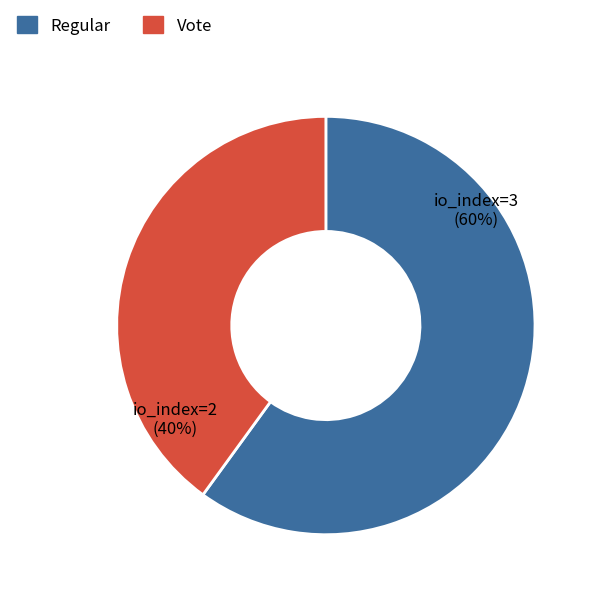

The Vote slice represents 40% of the pie. True or false?

True